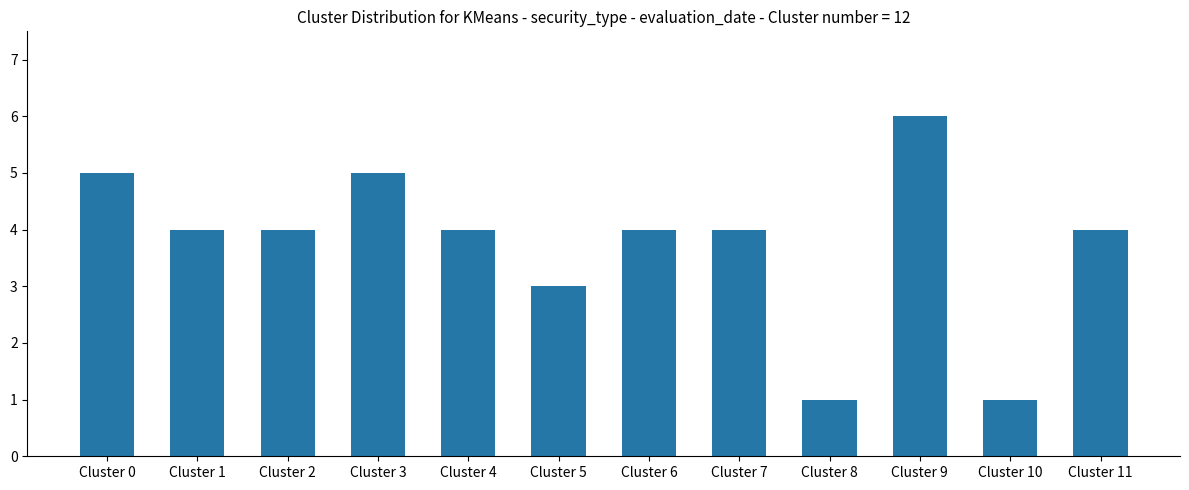

Is it true that the value at Cluster 1 is 2?

False